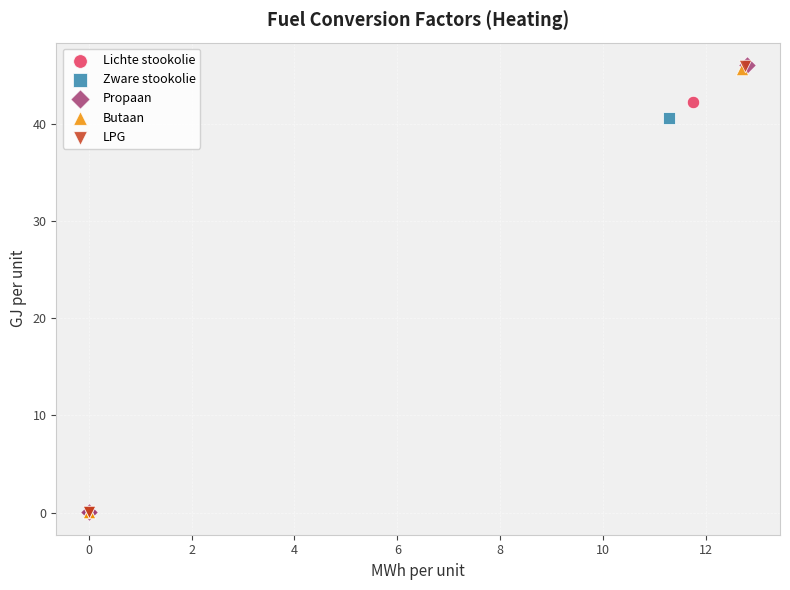

Which series has the largest Y range (max minus min)?

Propaan